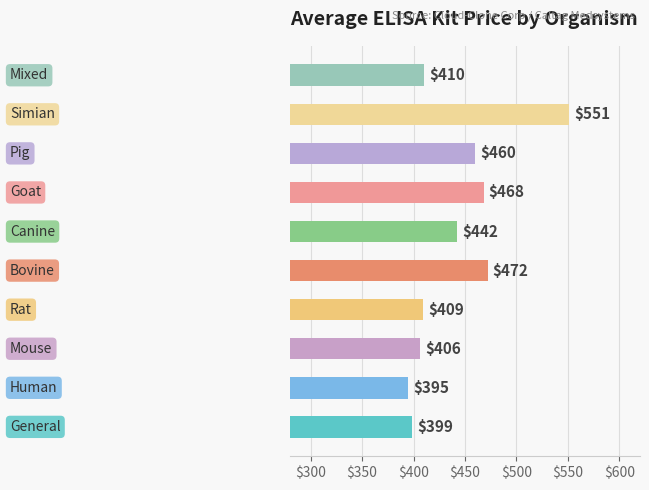

Are the bars horizontal?

Yes